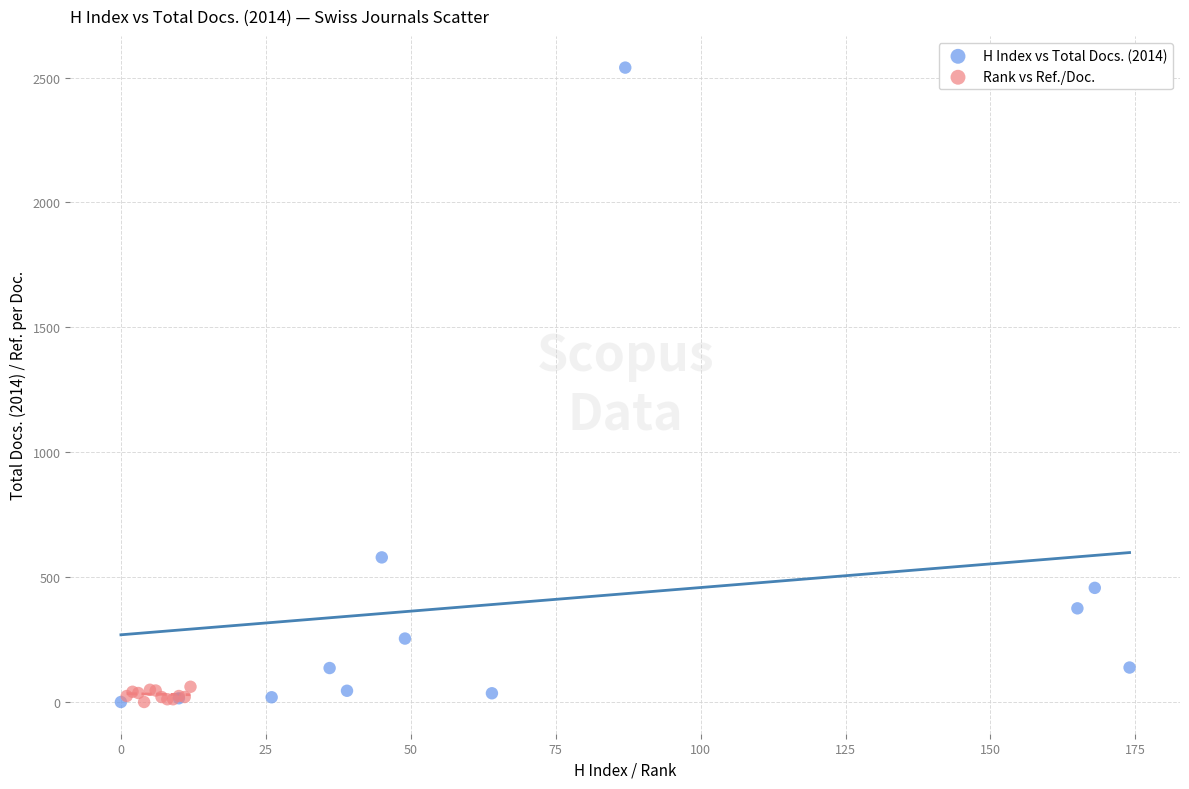

Which series has the largest Y range (max minus min)?

H Index vs Total Docs. (2014)